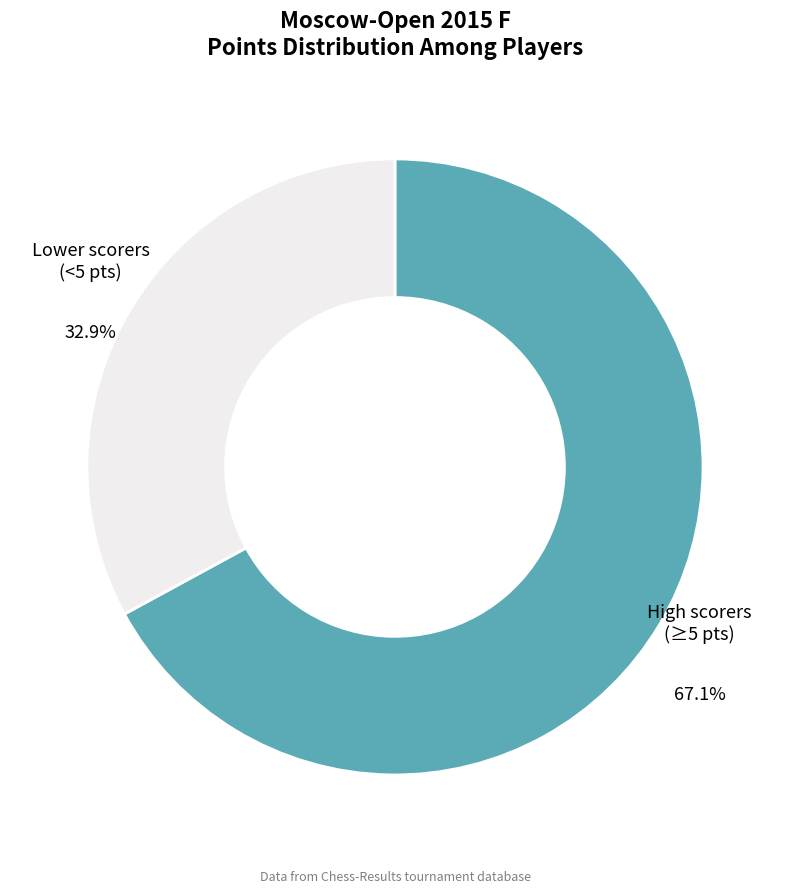

What is the ratio of the value at High scorers (≥5 pts) to the value at Lower scorers (<5 pts)?

2.0